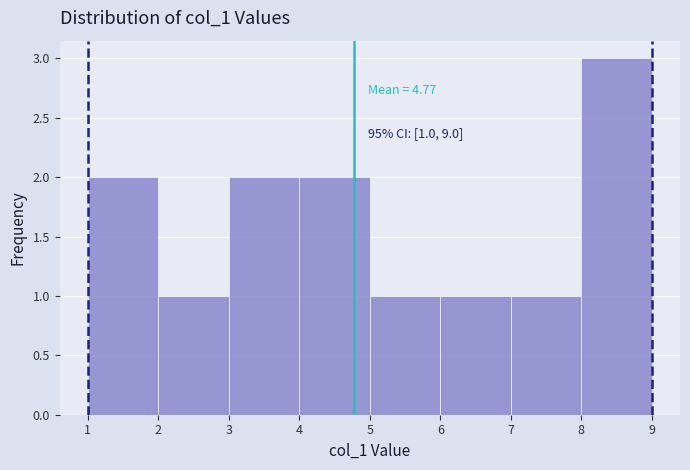

Which range on the x-axis has the tallest bar?

8 to 9